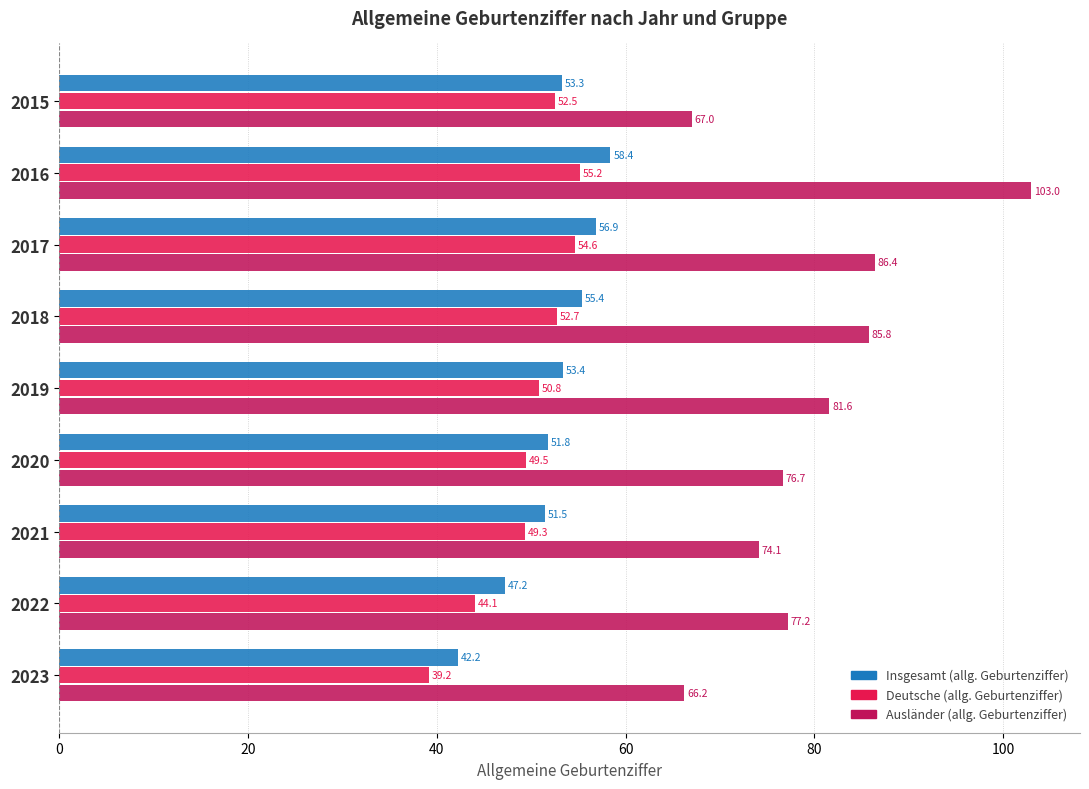

Which series has the largest total across all categories?

Ausländer (allg. Geburtenziffer)